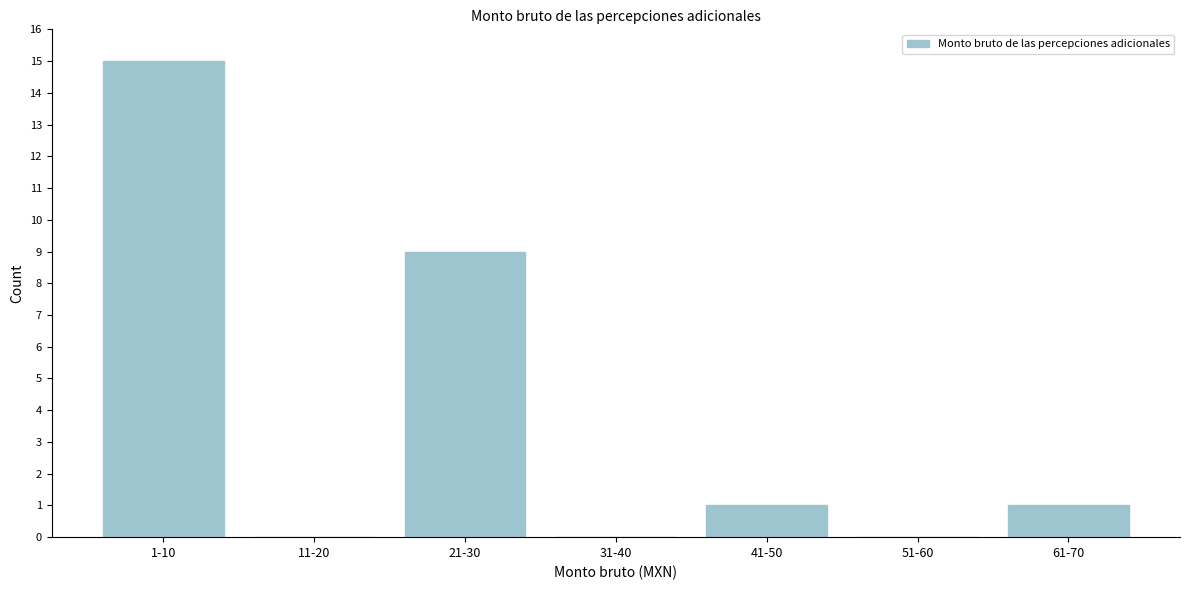

Reading left to right, extract all data points from this chart.

1-10=15	11-20=0	21-30=9	31-40=0	41-50=1	51-60=0	61-70=1